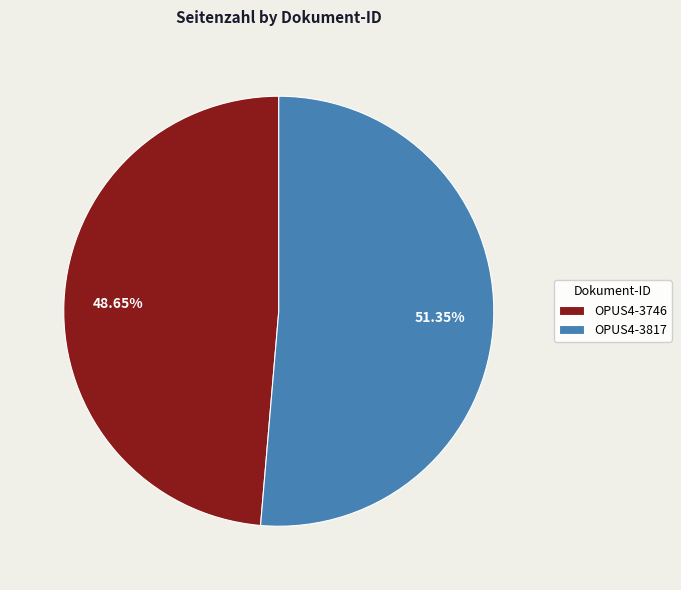

Approximately how many times larger is the value at OPUS4-3746 compared to OPUS4-3817?

0.9